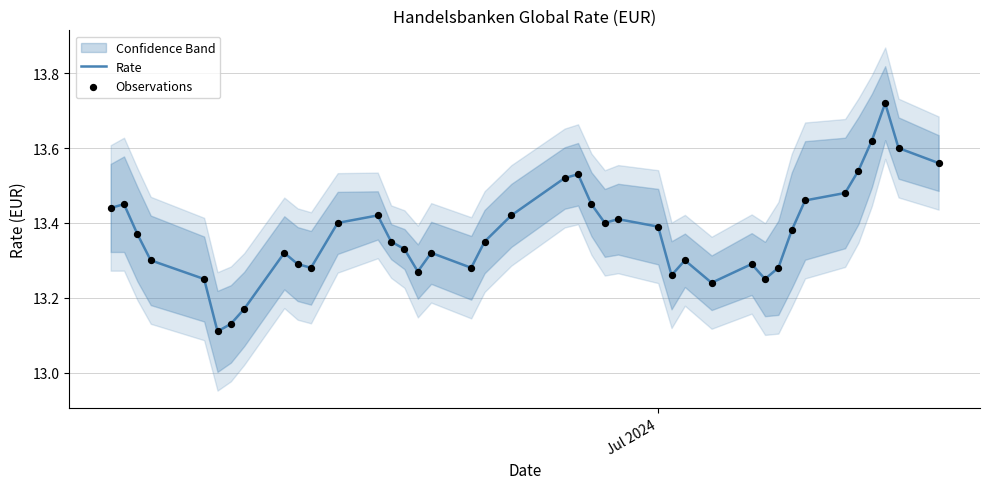

Which series has the largest total across all categories?

Rate